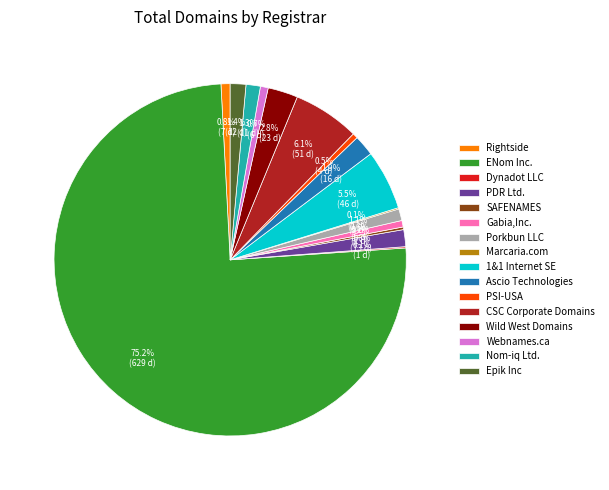

What is the total percentage of Epik Inc and Porkbun LLC?

2.5%